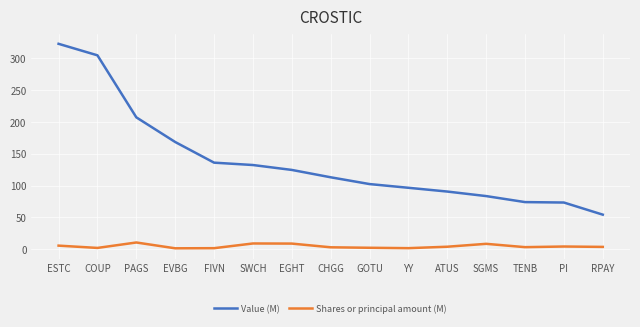

True or false: Shares or principal amount (M) and Value (M) intersect in this chart.

False